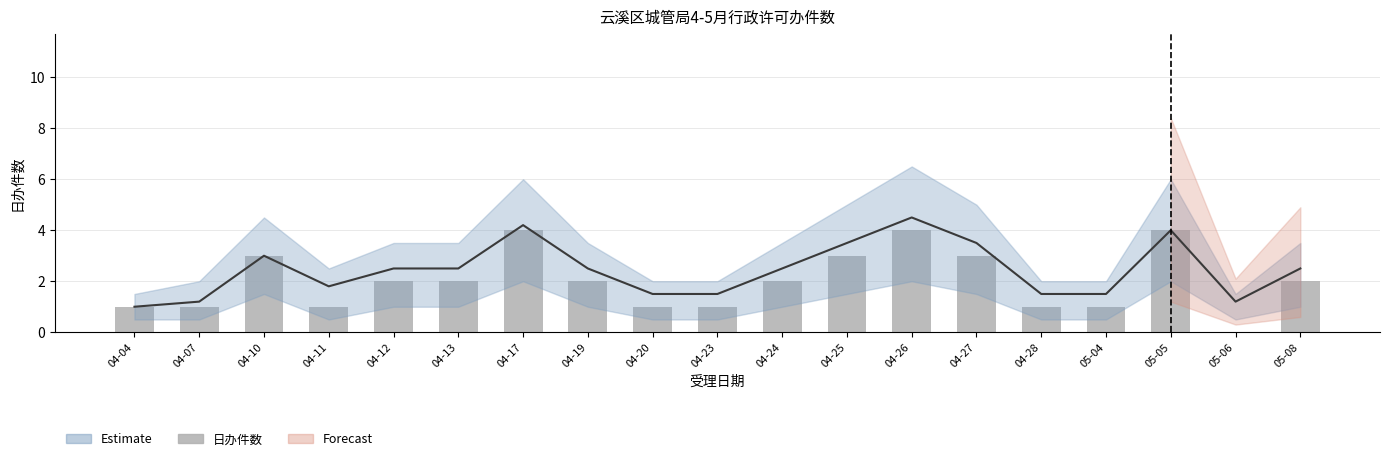

What is the label of the 9th bar from the right?

04-24